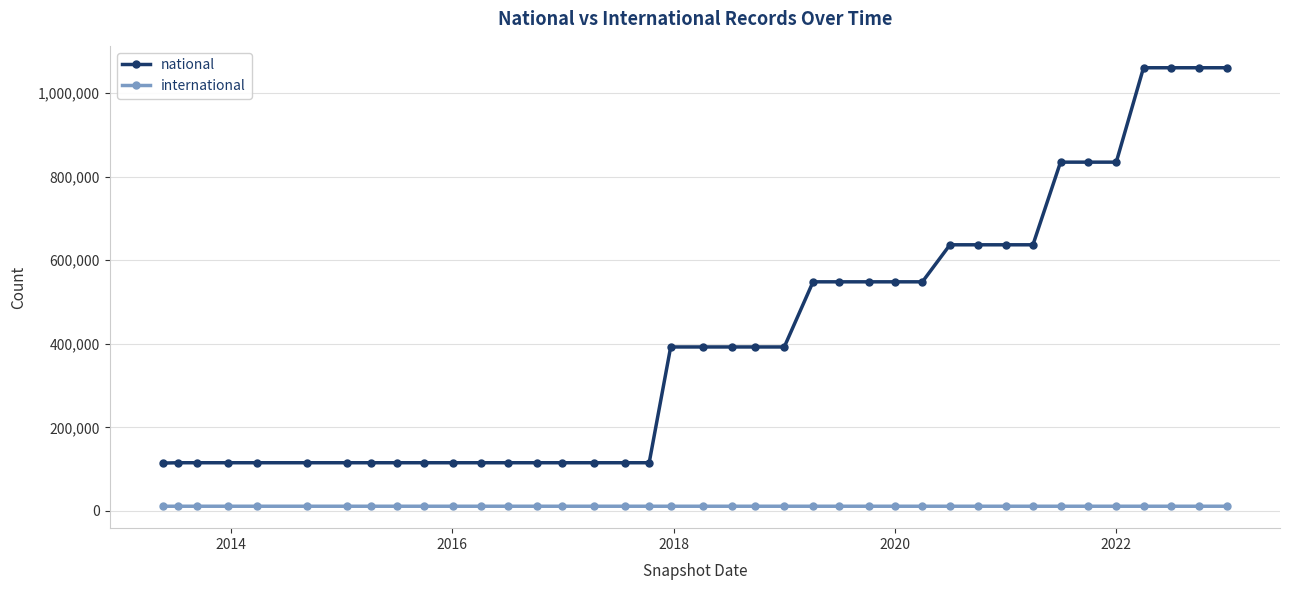

Rank the series by their maximum value, from highest to lowest.

national, international